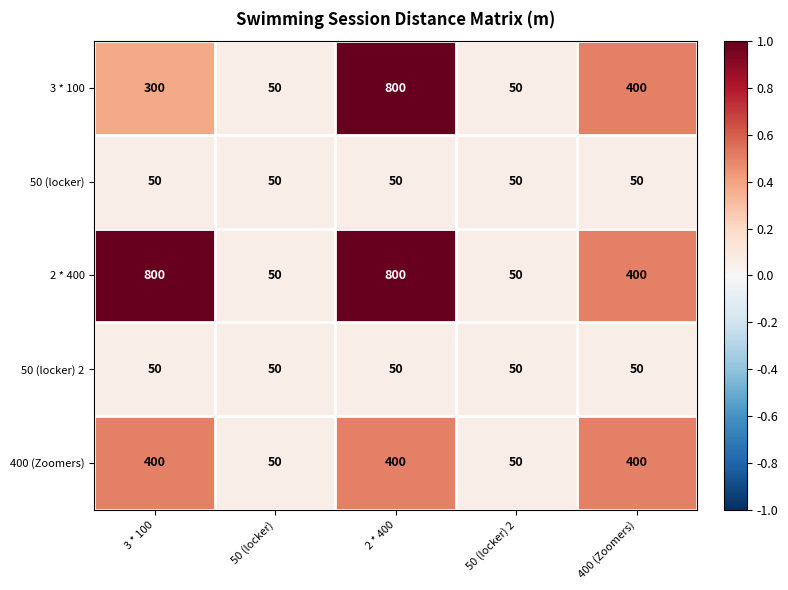

What is the total value across all series at 2 * 400?

2100